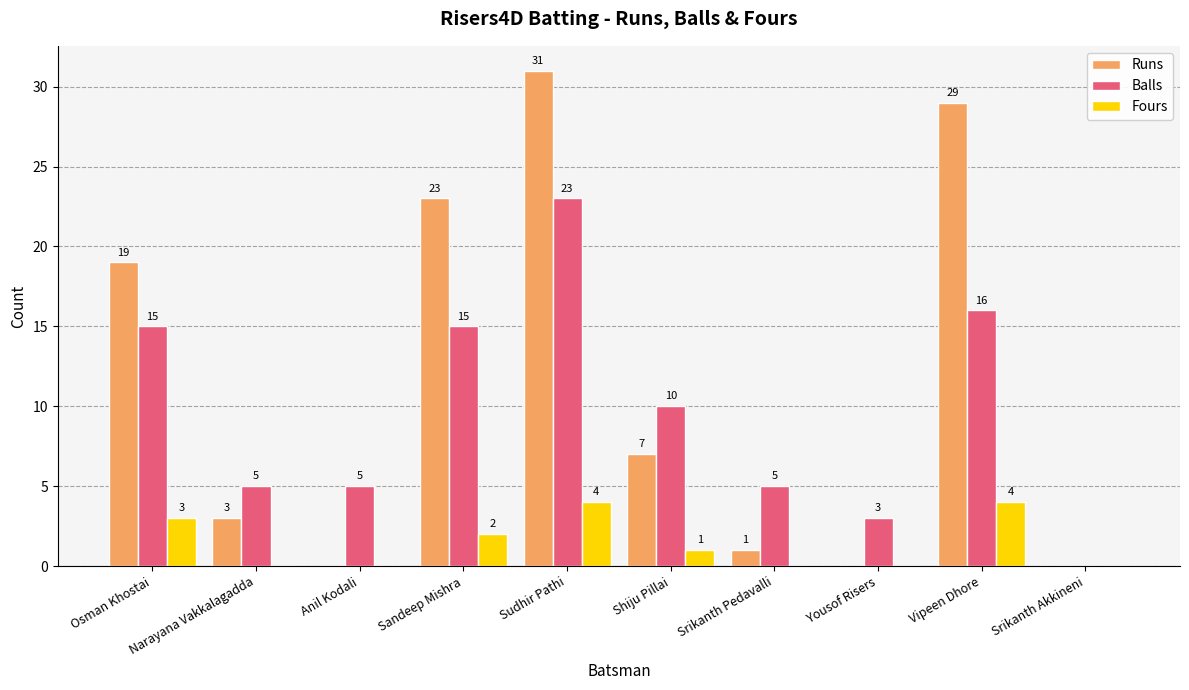

Which category has the highest value across all series?

Sudhir Pathi